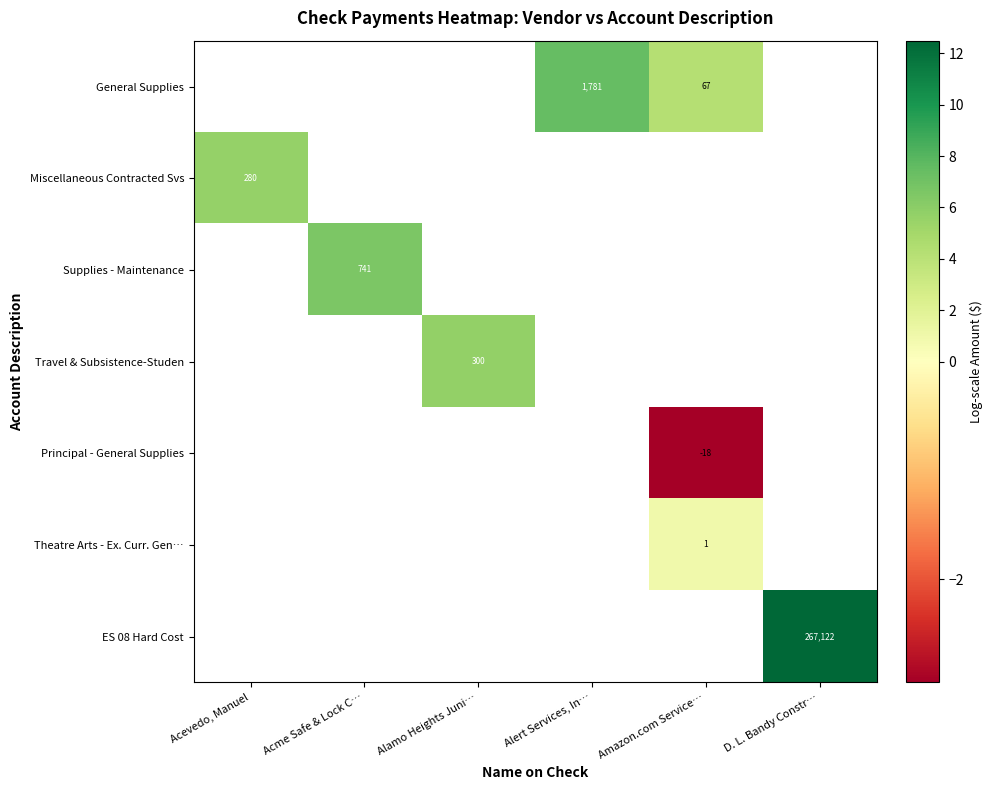

What is the sum of the General Supplies values at Alert Services, In… and Amazon.com Service…?

1848